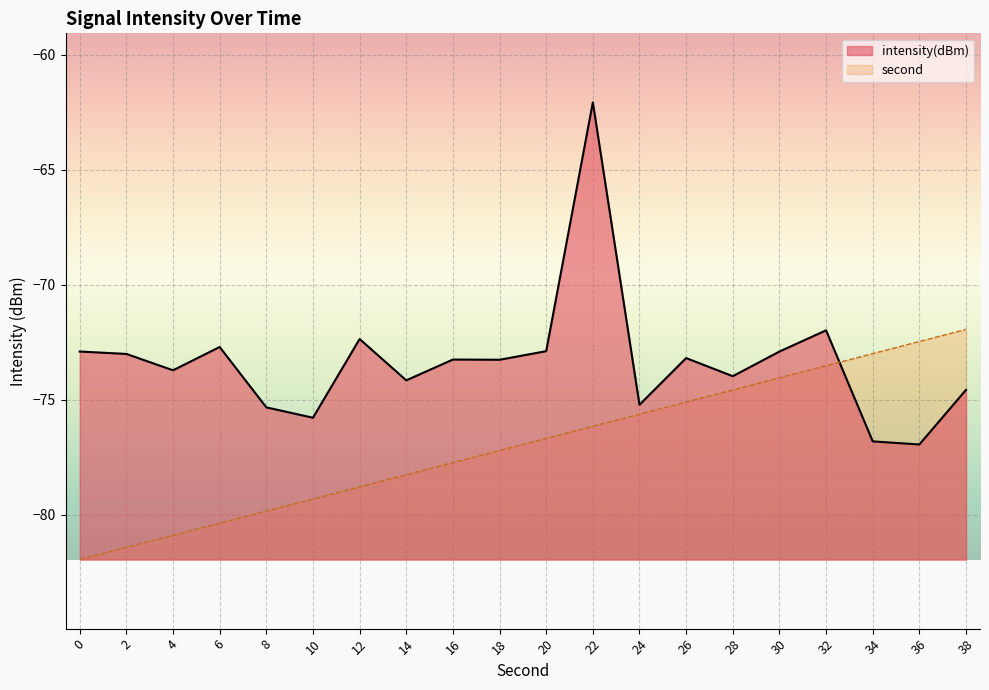

Reading left to right, extract all data points from this chart.

intensity(dBm): 0=-72.9	2=-73.0	4=-73.7	6=-72.7	8=-75.3	10=-75.8	12=-72.4	14=-74.2	16=-73.2	18=-73.3	20=-72.9	22=-62.1	24=-75.2	26=-73.2	28=-74.0	30=-72.9	32=-72.0	34=-76.8	36=-76.9	38=-74.6
second_scaled: 0=-81.9	2=-81.4	4=-80.9	6=-80.4	8=-79.8	10=-79.3	12=-78.8	14=-78.3	16=-77.7	18=-77.2	20=-76.7	22=-76.2	24=-75.6	26=-75.1	28=-74.6	30=-74.0	32=-73.5	34=-73.0	36=-72.5	38=-71.9